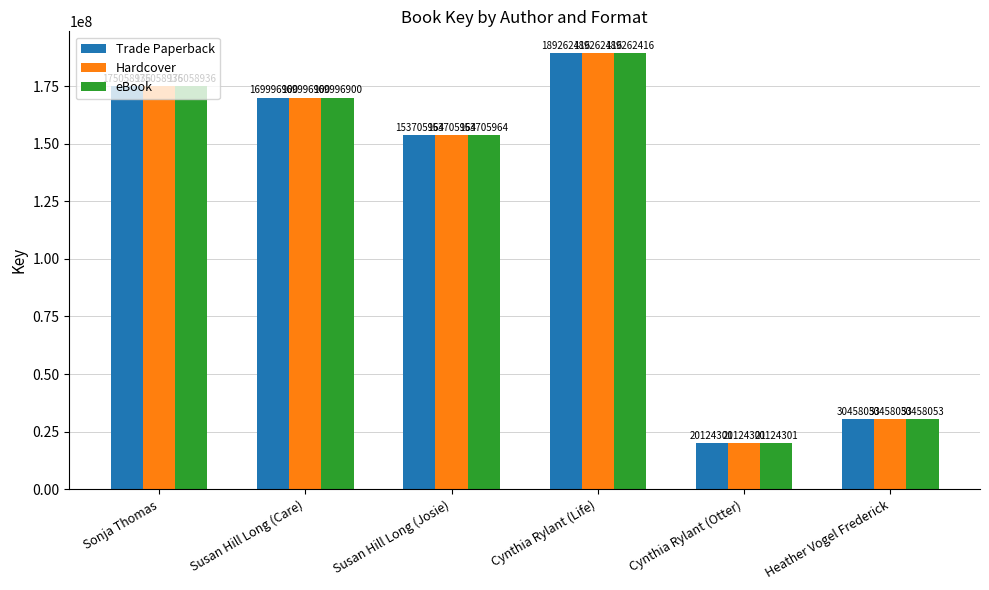

At which label is Hardcover closest to 104693358?

Susan Hill Long (Josie)